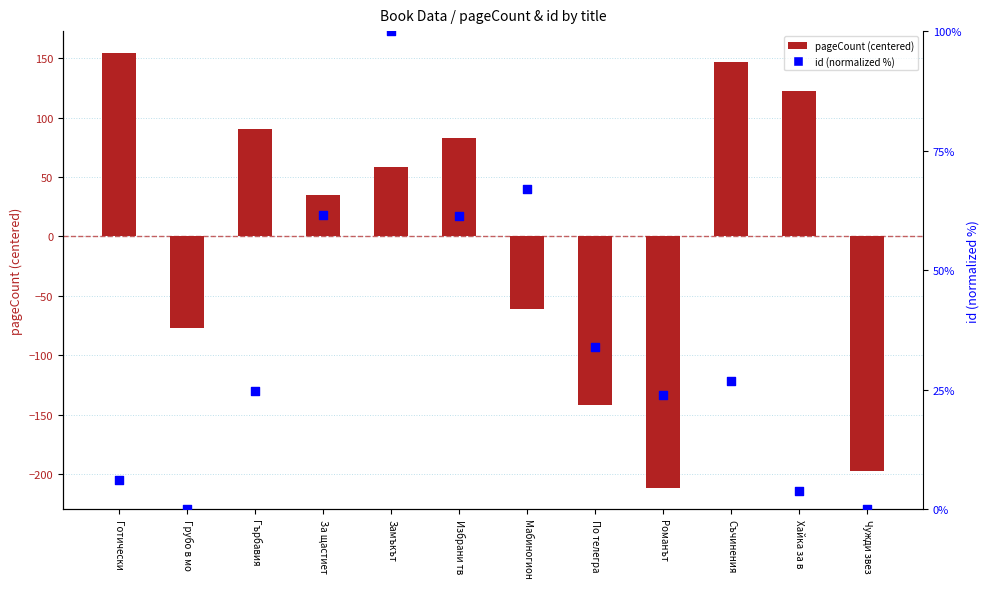

What is the total value across all series at Романът?

-187.5